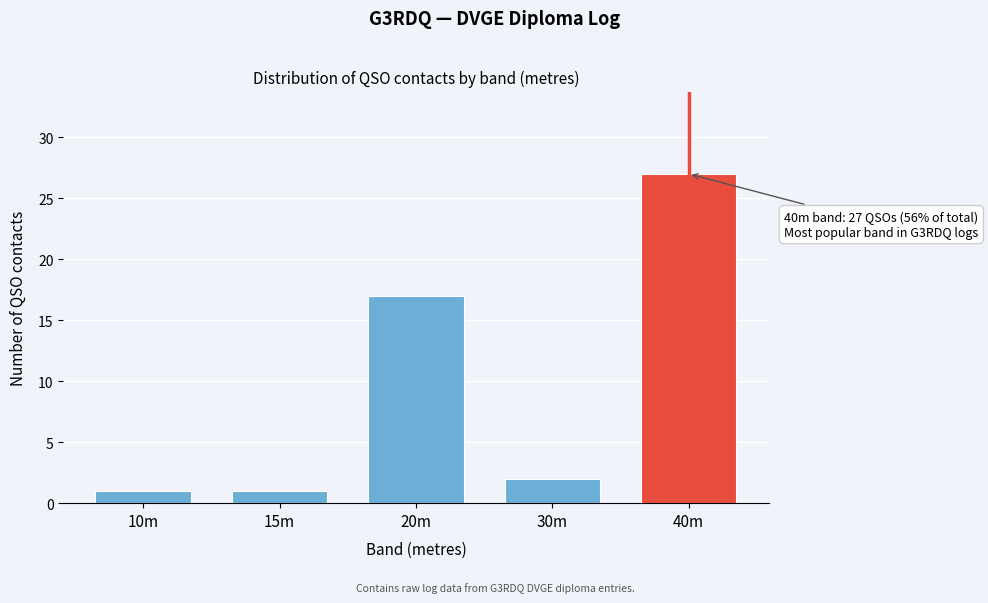

Reading left to right, what are all the values shown in this chart?

10m=1	15m=1	20m=17	30m=2	40m=27